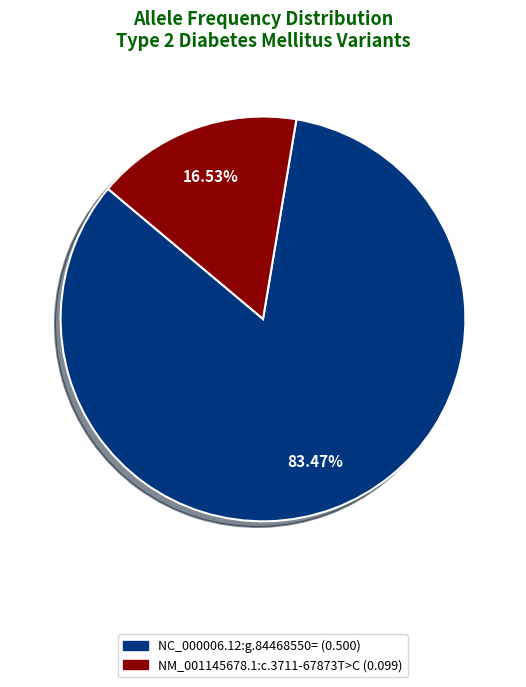

Which slice is the smallest?

NM_001145678.1:c.3711-67873T>C